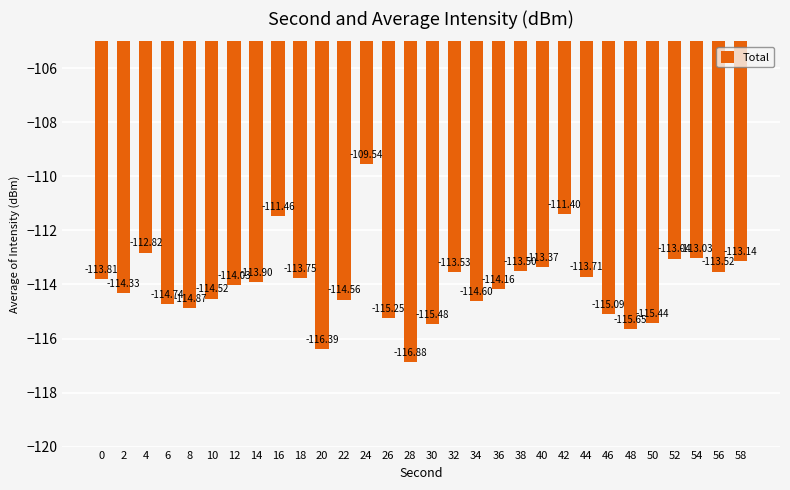

At which label is the value closest to -113?

54